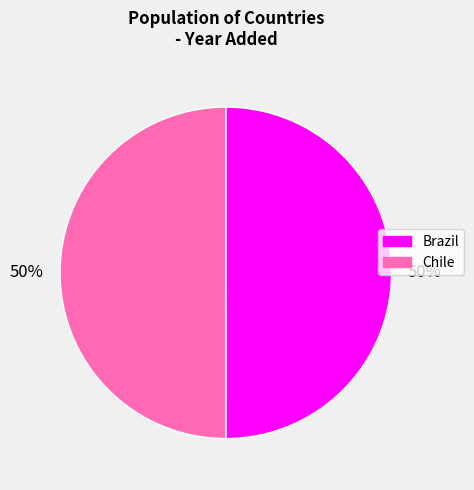

Is it true that Brazil is 56% of the pie?

False